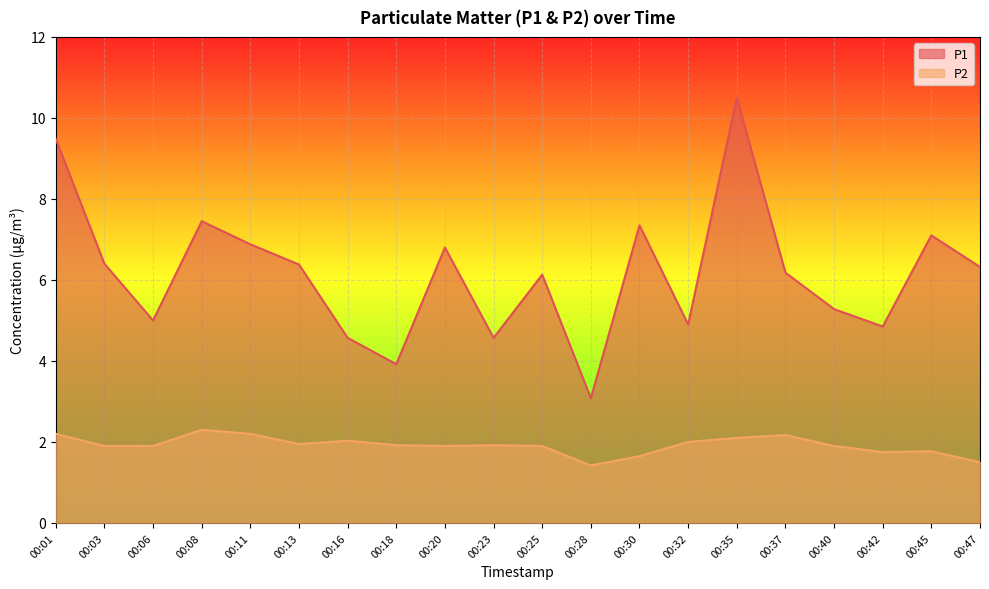

Reading left to right, transcribe all the data shown in this chart.

P1: 00:01=9.5	00:03=6.4	00:06=5.0	00:08=7.5	00:11=6.9	00:13=6.4	00:16=4.6	00:18=3.9	00:20=6.8	00:23=4.6	00:25=6.1	00:28=3.1	00:30=7.3	00:32=4.9	00:35=10.5	00:37=6.2	00:40=5.3	00:42=4.8	00:45=7.1	00:47=6.3
P2: 00:01=2.2	00:03=1.9	00:06=1.9	00:08=2.3	00:11=2.2	00:13=1.9	00:16=2.0	00:18=1.9	00:20=1.9	00:23=1.9	00:25=1.9	00:28=1.4	00:30=1.6	00:32=2.0	00:35=2.1	00:37=2.2	00:40=1.9	00:42=1.8	00:45=1.8	00:47=1.5